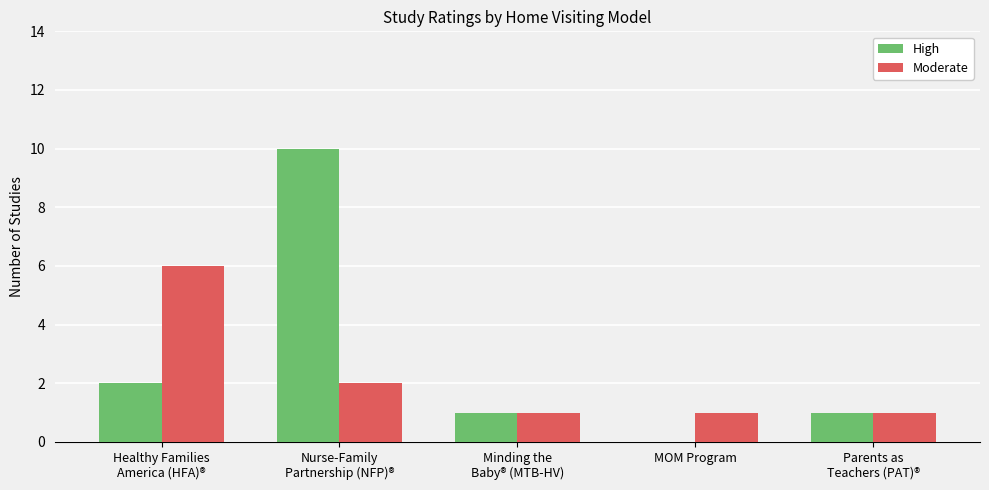

Count the number of data series in this chart.

2